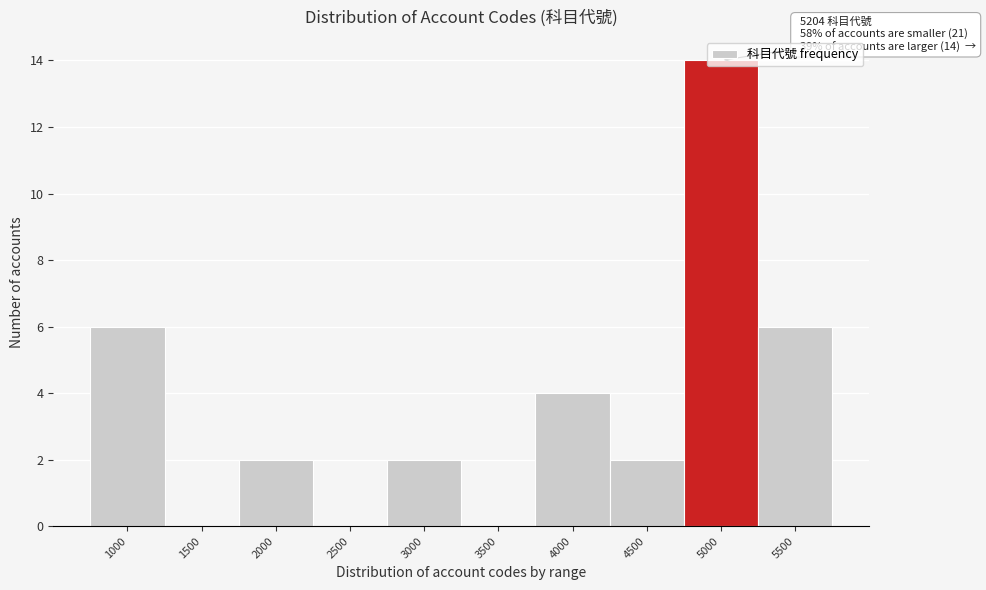

Which label corresponds to the largest value in the chart?

5000